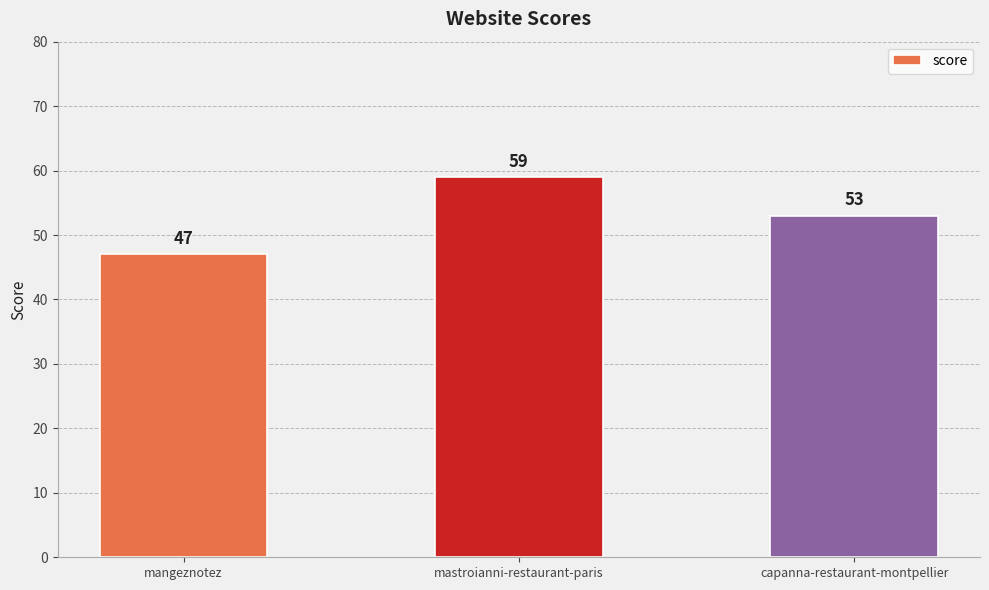

What is the average value?

53